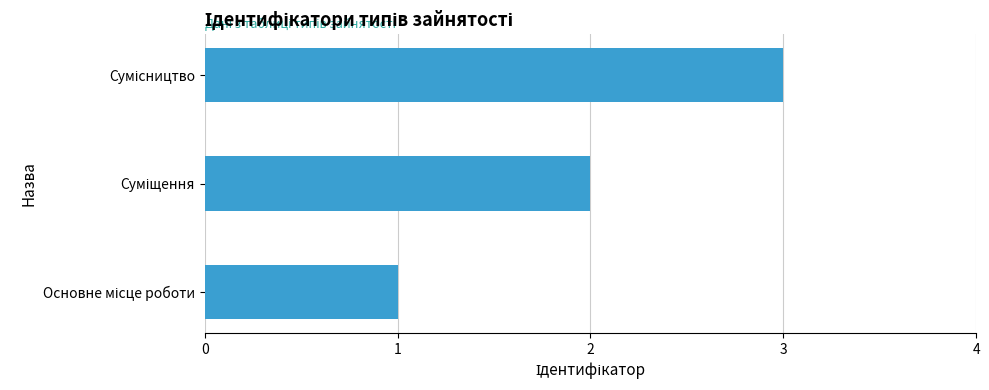

What is the greatest value displayed?

3